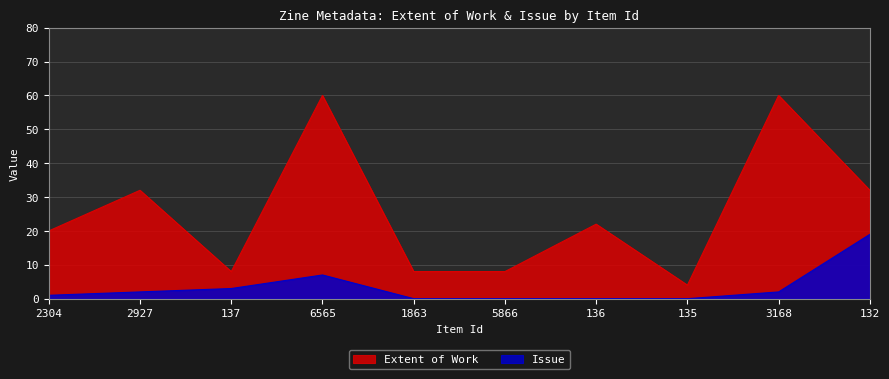

Which series has the largest total across all categories?

Extent of Work